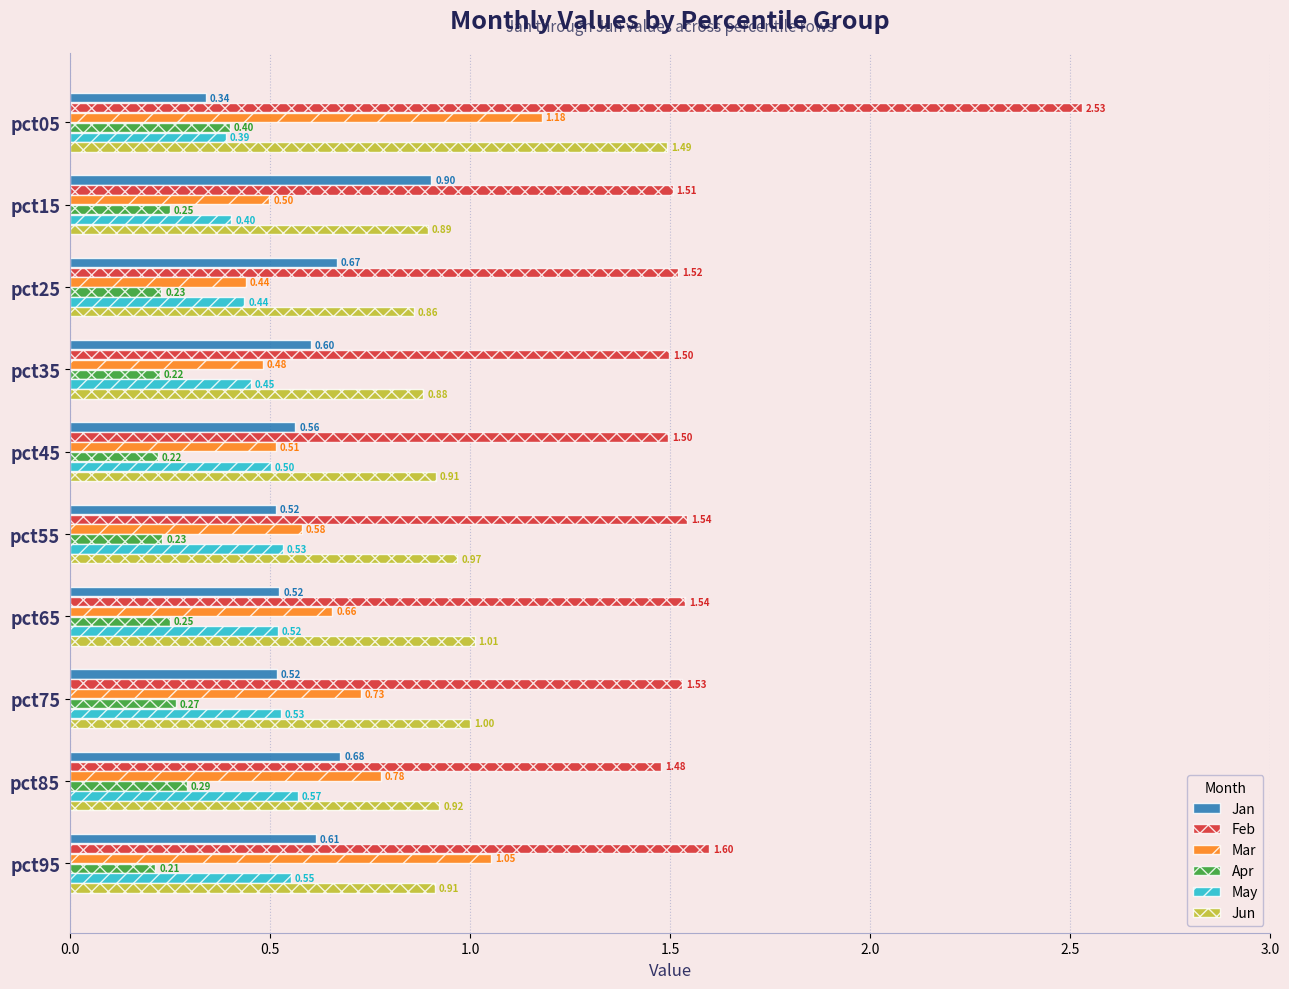

What is the sum of all Feb values?

16.2